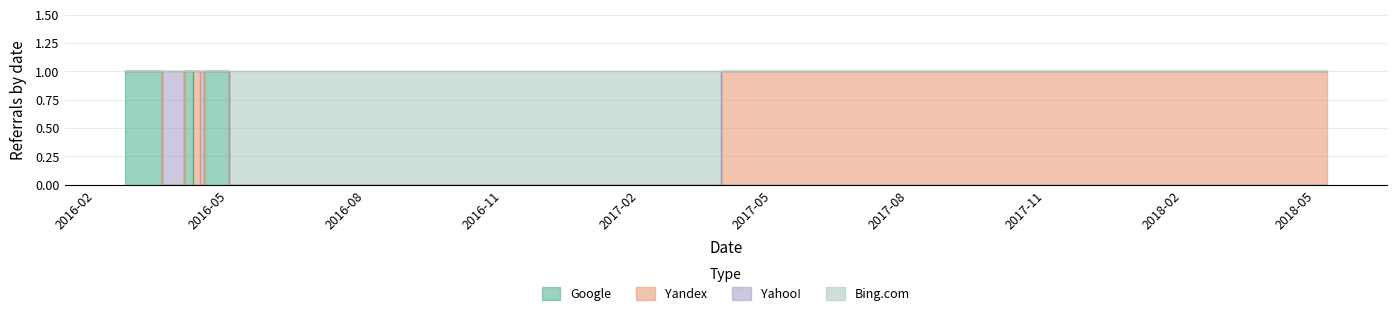

Which series has the largest total across all categories?

Bing.com